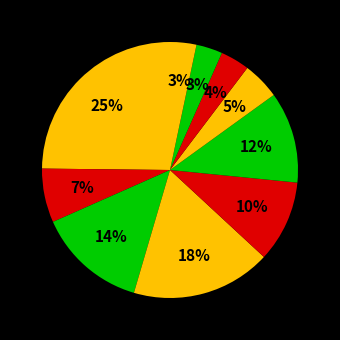

How many slices are in this pie chart?

10